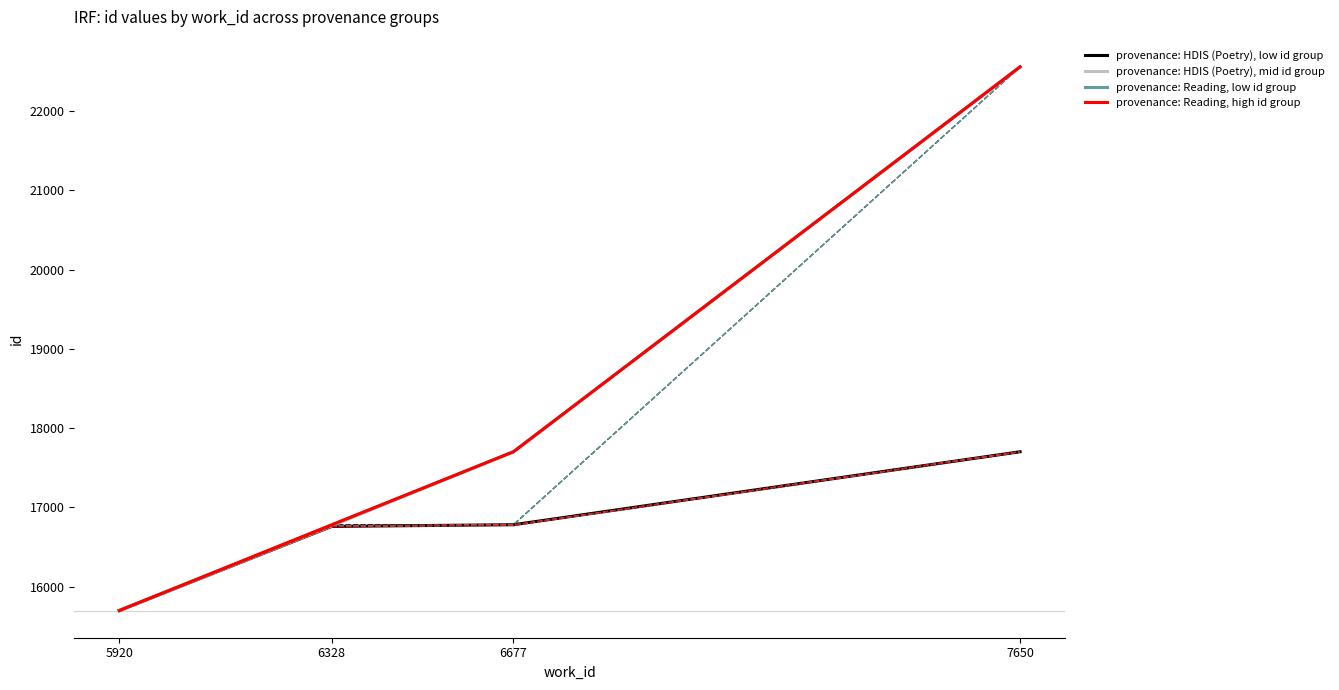

What is the difference between the second highest and minimum values in the provenance: HDIS (Poetry), low id group series?

1083